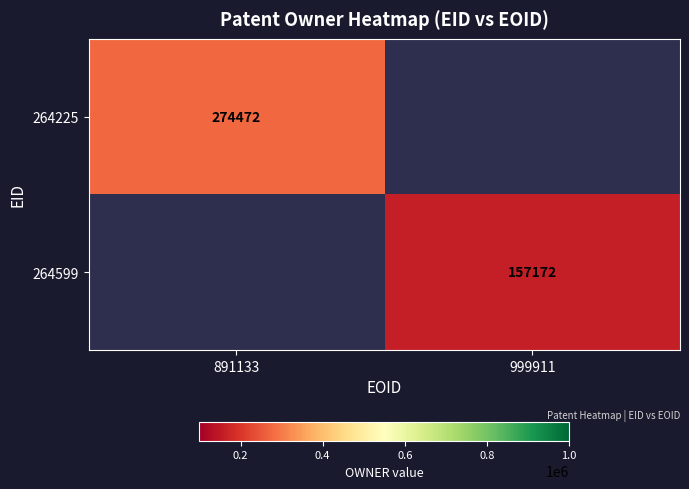

True or false: 264599 has a value of 157172 at 999911.

True